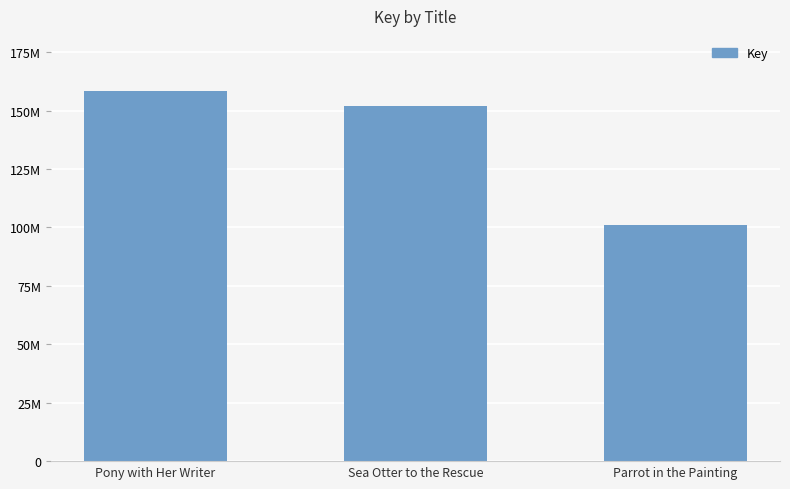

What position from the right is Parrot in the Painting?

1